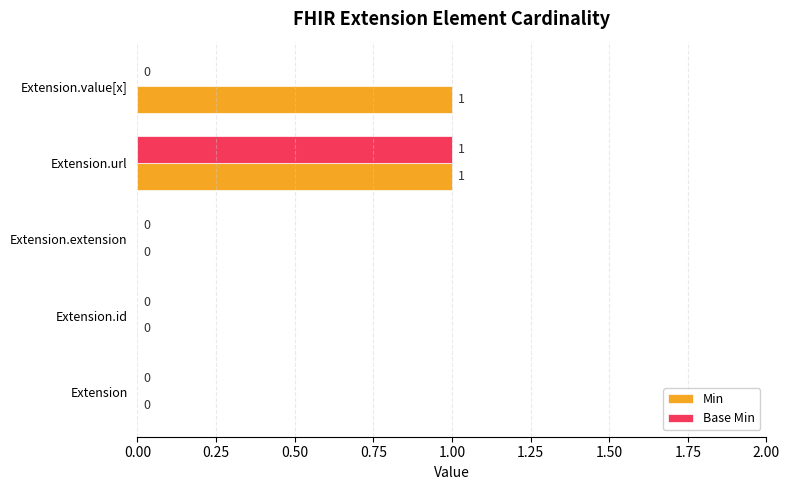

Is it true that Base Min equals -1 at Extension.extension?

False